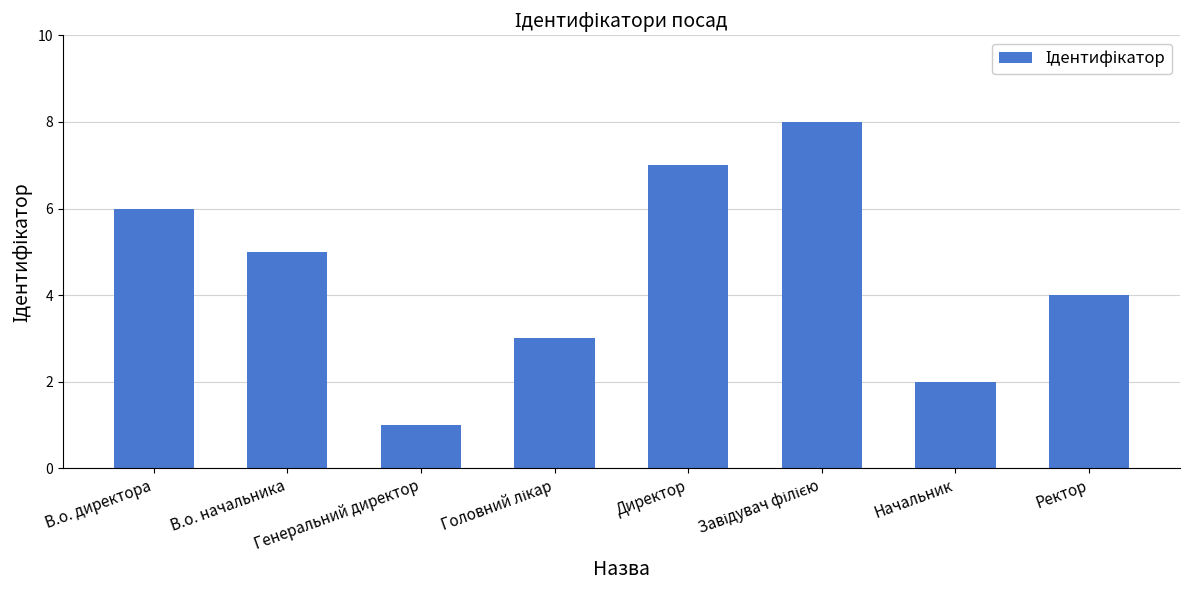

What is the minimum value shown in the chart?

1